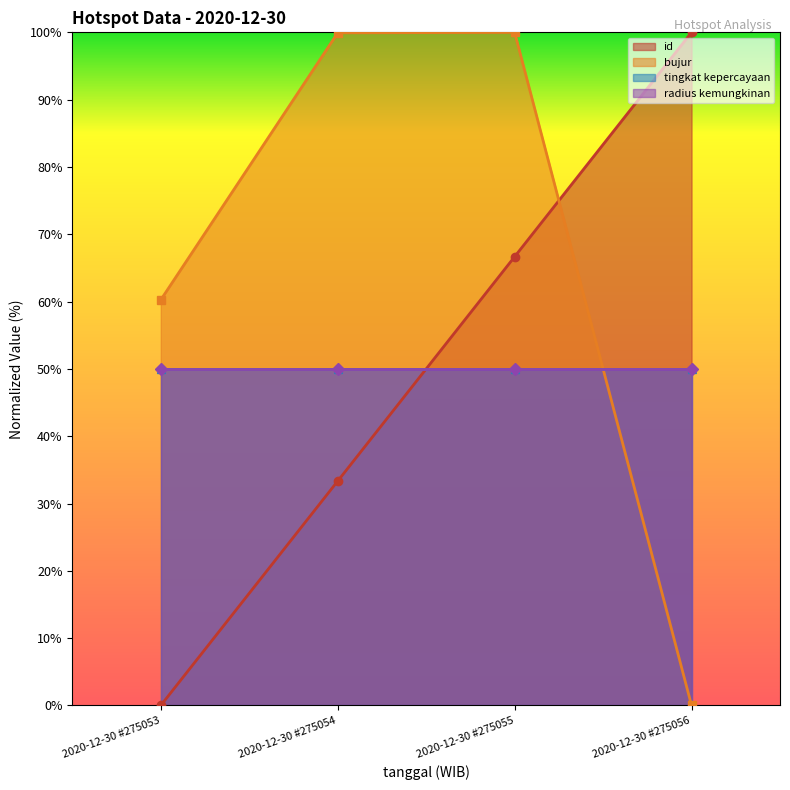

What is the value of the bujur point at the 2nd from the left?

99.9